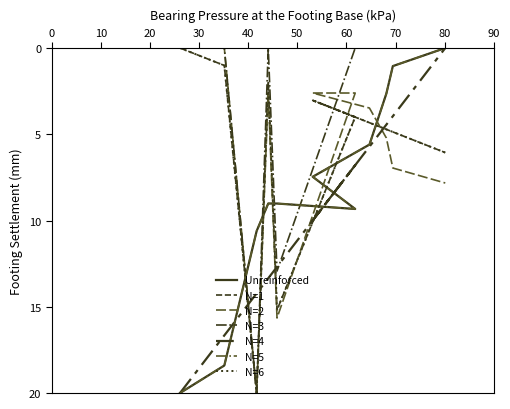

The value of pctchgSharesOwned at 2006-05-01 is 11.1. True or false?

False